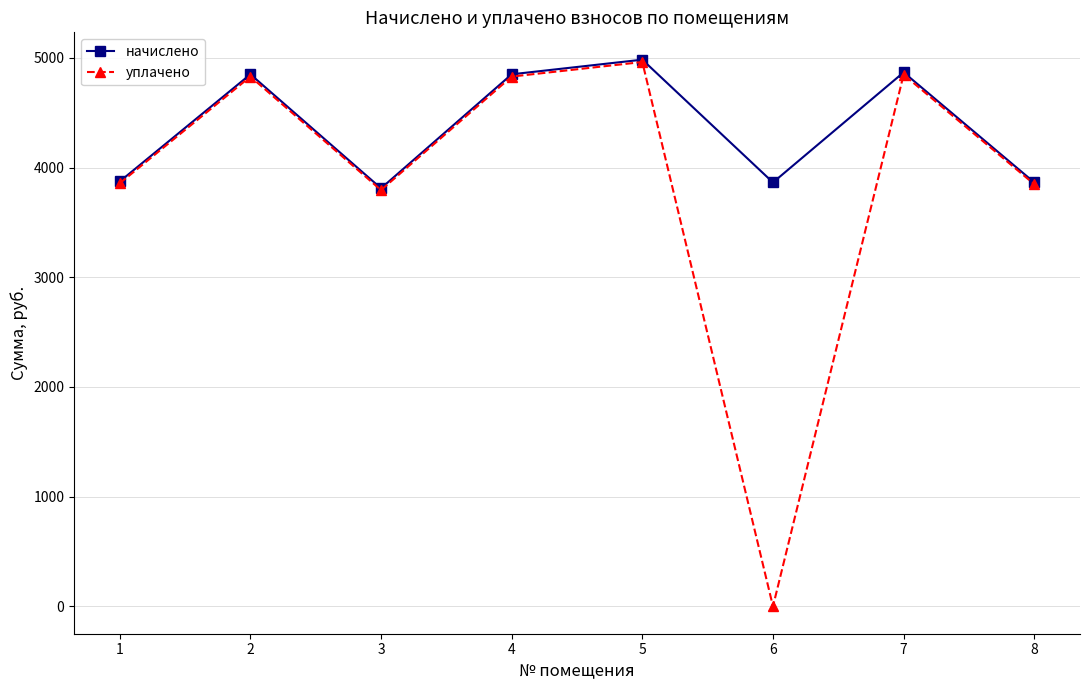

What is the total value across all series at 7?

9715.0